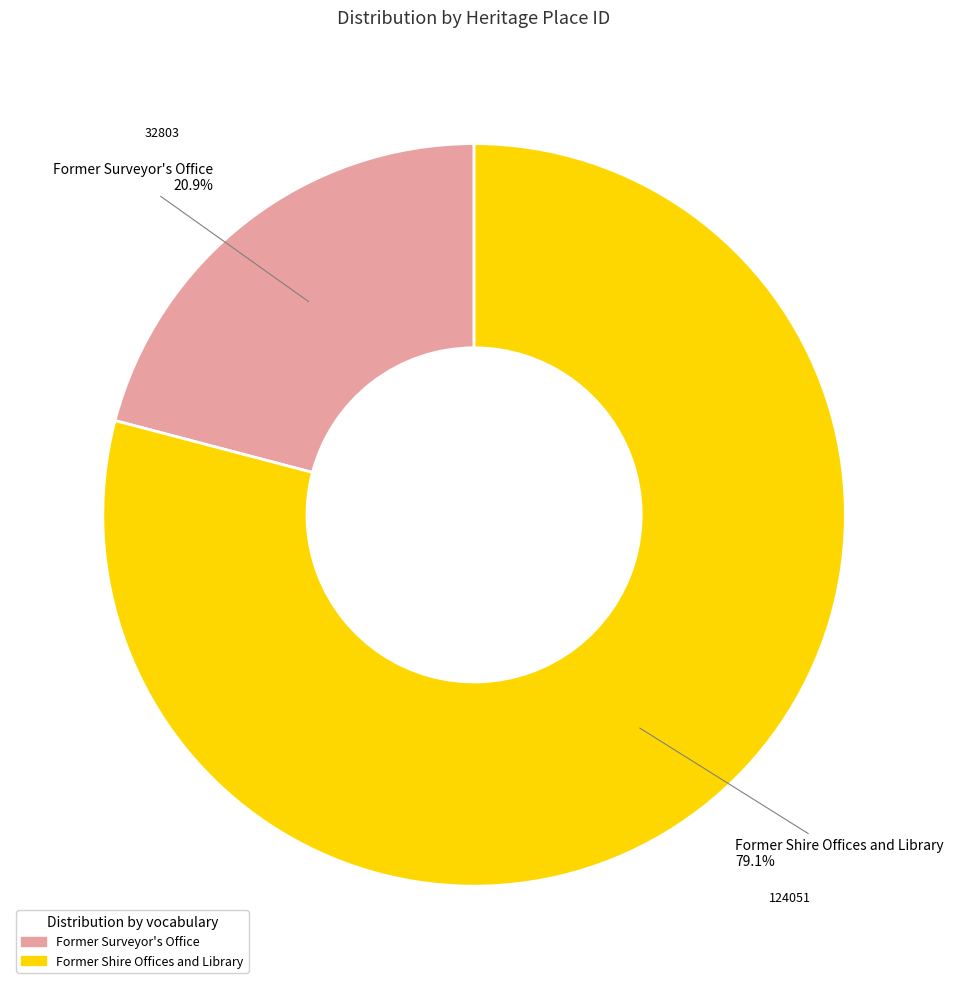

The Former Surveyor's Office slice represents 21% of the pie. True or false?

True